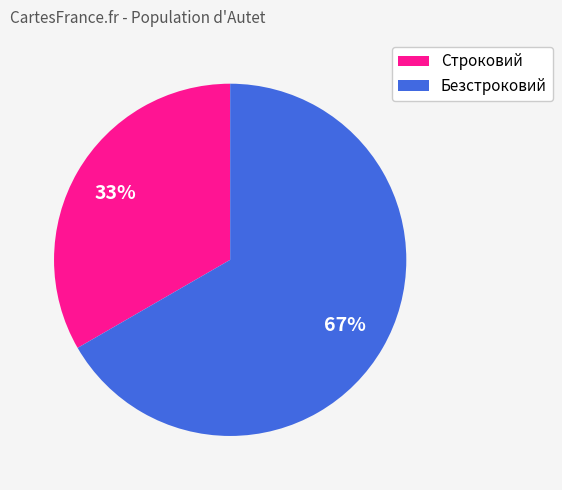

How many slices are in this pie chart?

2